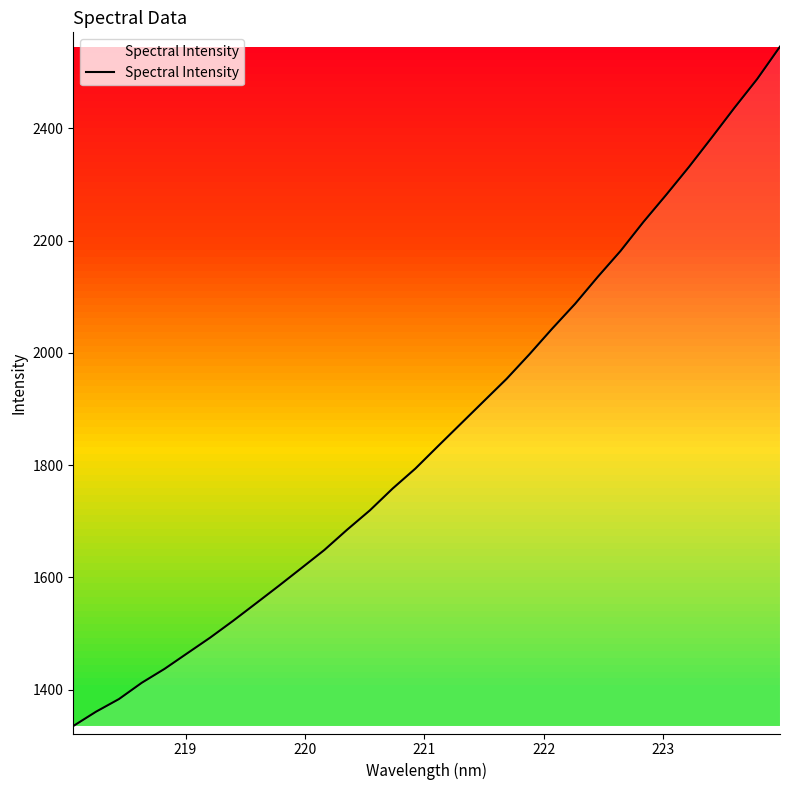

What is the maximum value shown in the chart?

2545.4